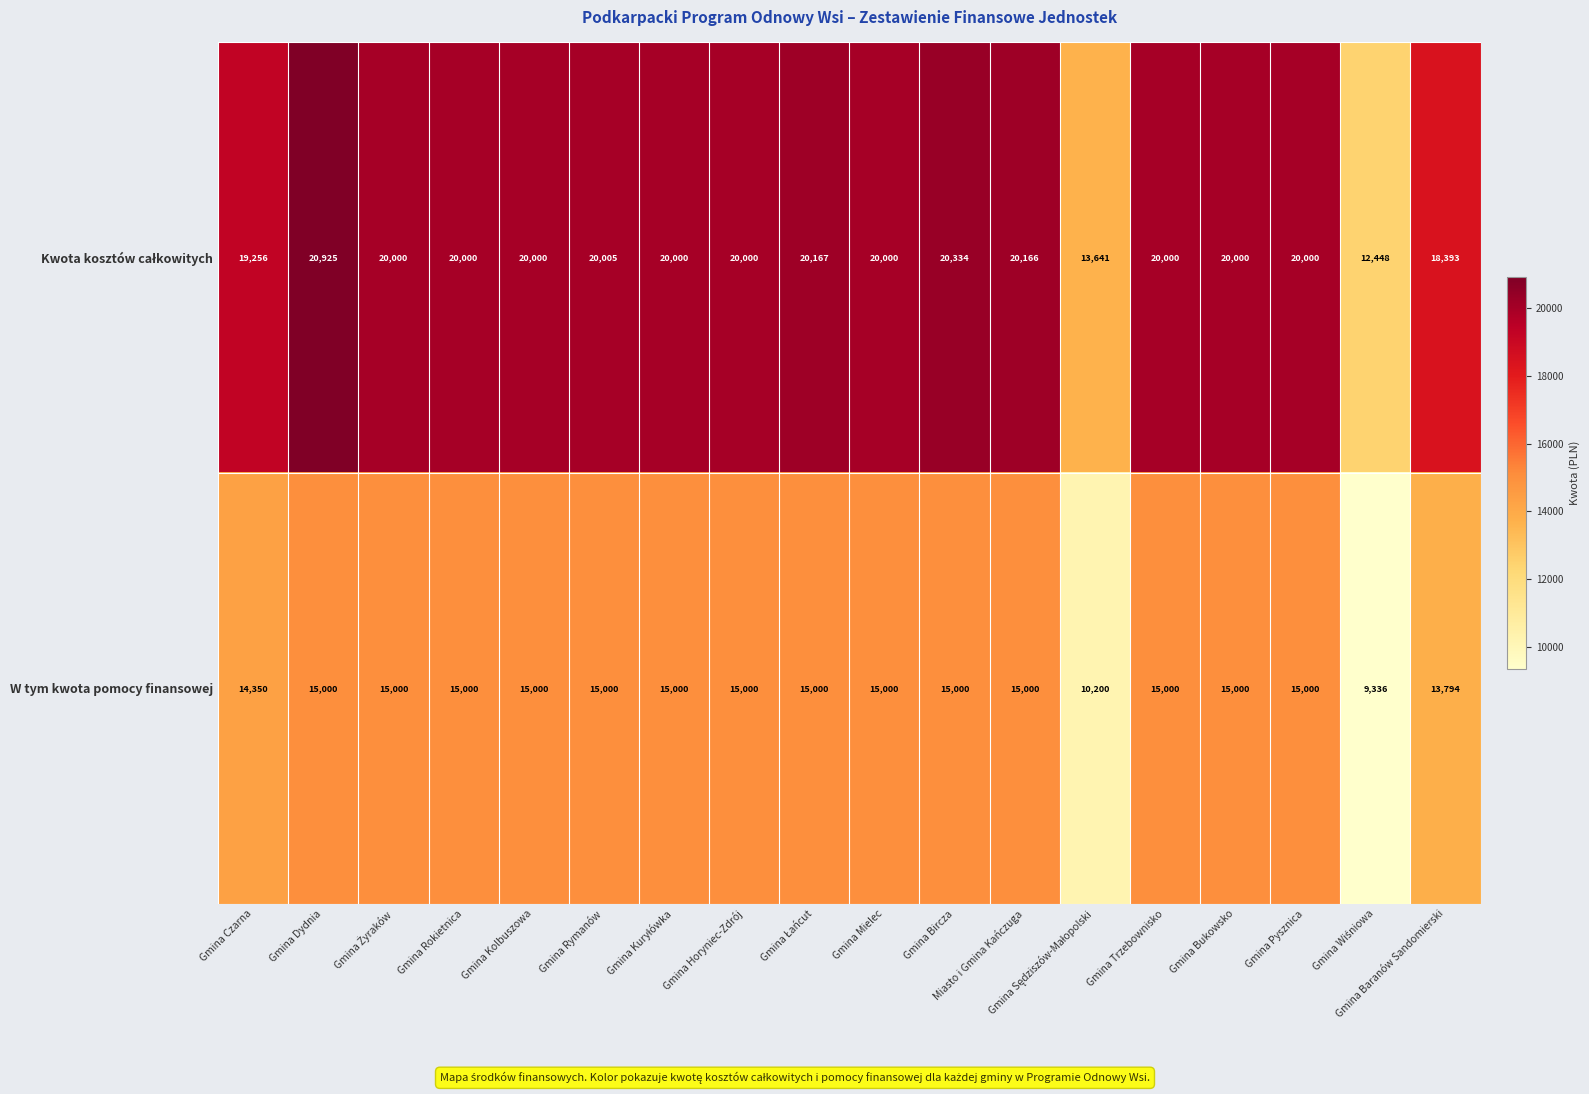

What is the sum of all W tym kwota pomocy finansowej values?

257680